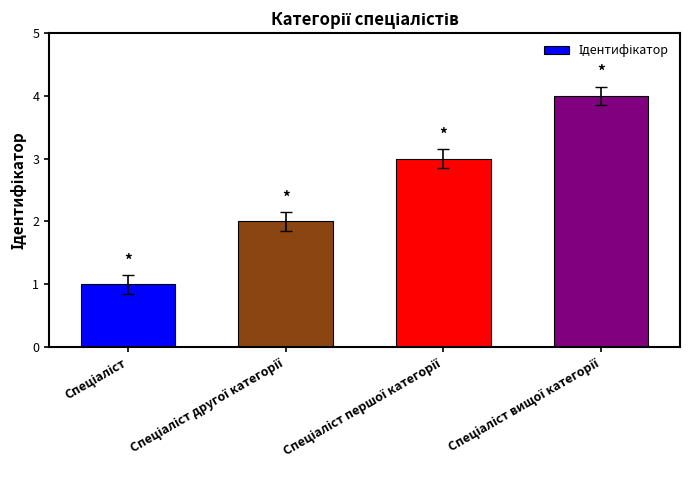

What is the maximum value shown in the chart?

4